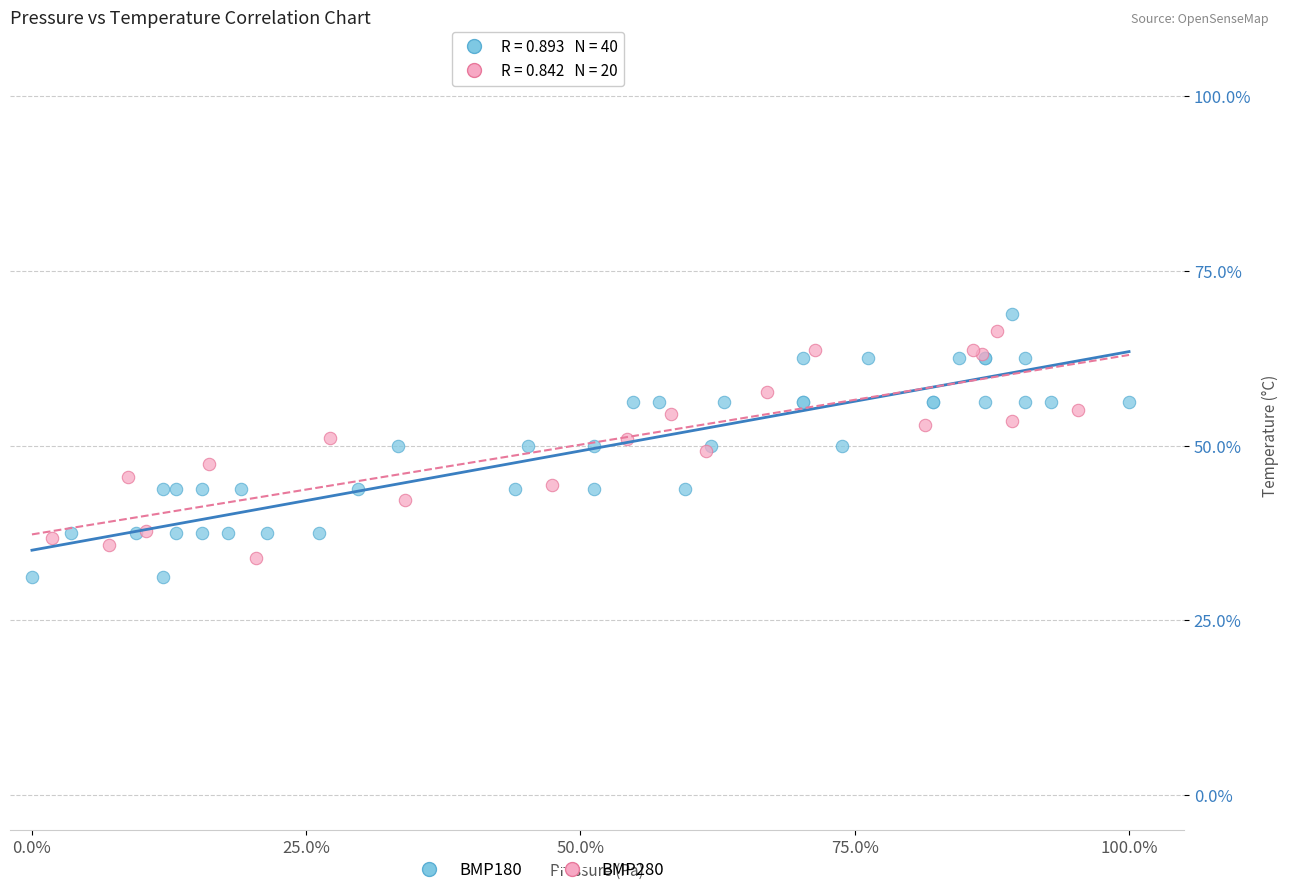

Which series has the largest Y range (max minus min)?

BMP180